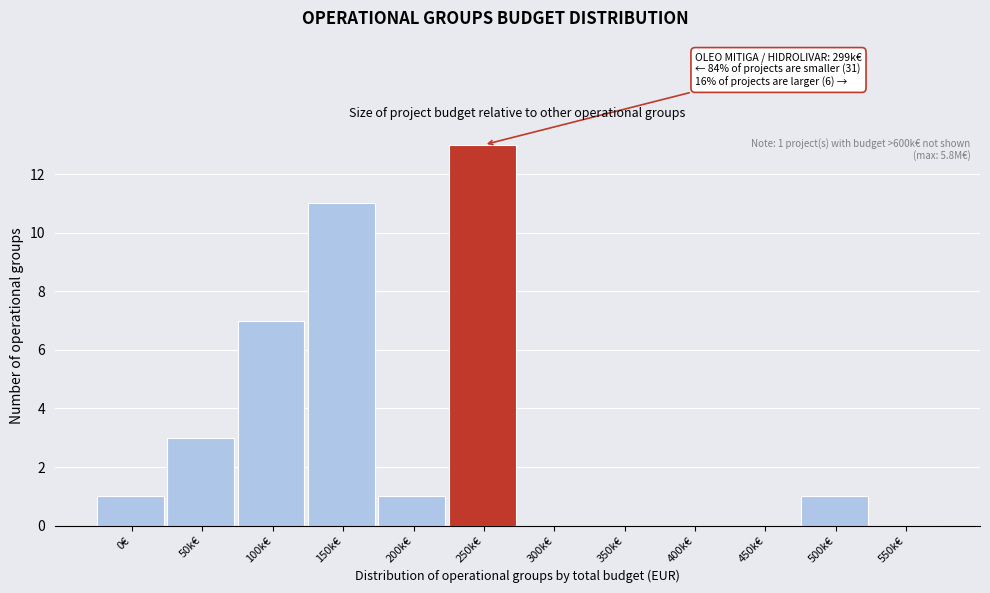

Reading left to right, transcribe all the data shown in this chart.

0€=1	50k€=3	100k€=7	150k€=11	200k€=1	250k€=13	300k€=0	350k€=0	400k€=0	450k€=0	500k€=1	550k€=0